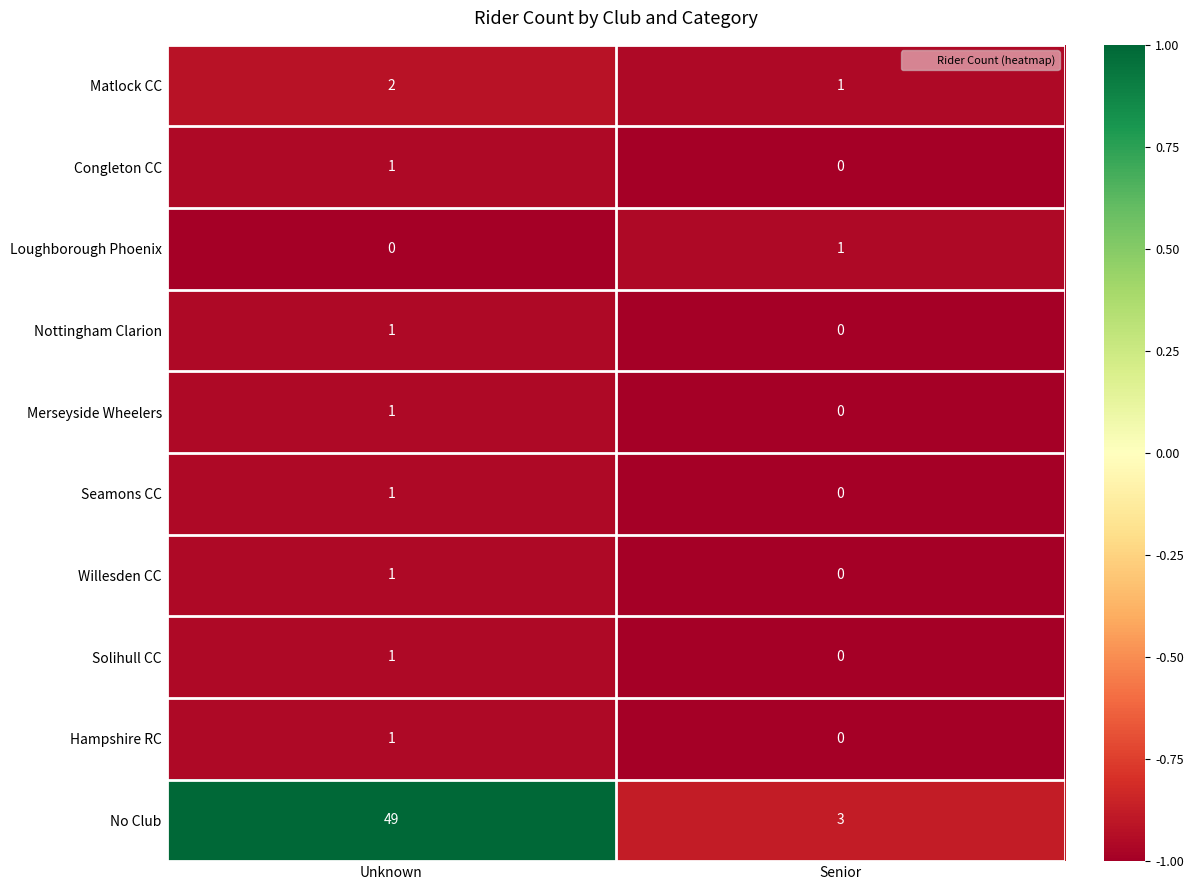

True or false: Willesden CC has a value of 0 at Senior.

True